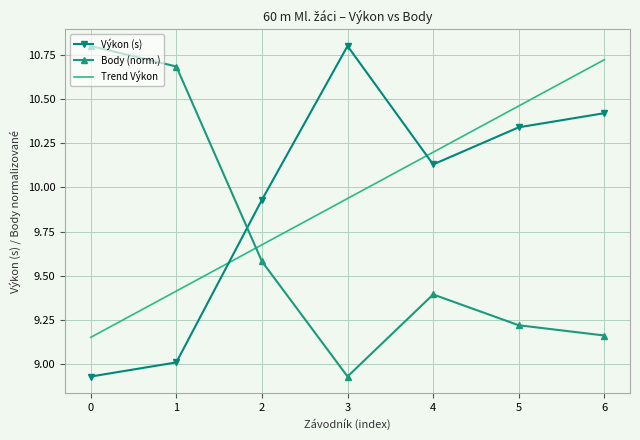

What is the maximum value shown in the chart?

10.8